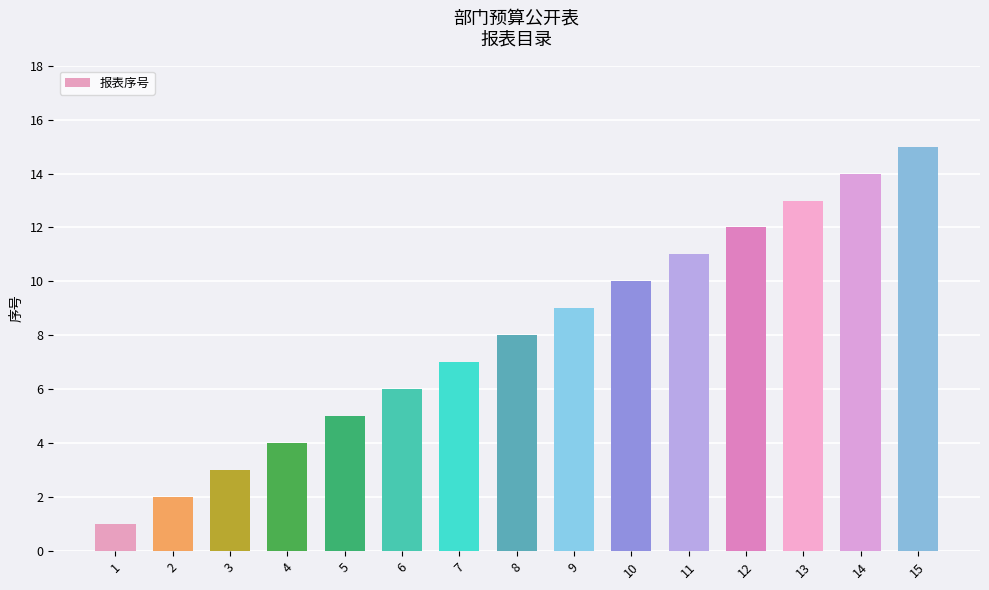

Are the bars horizontal?

No